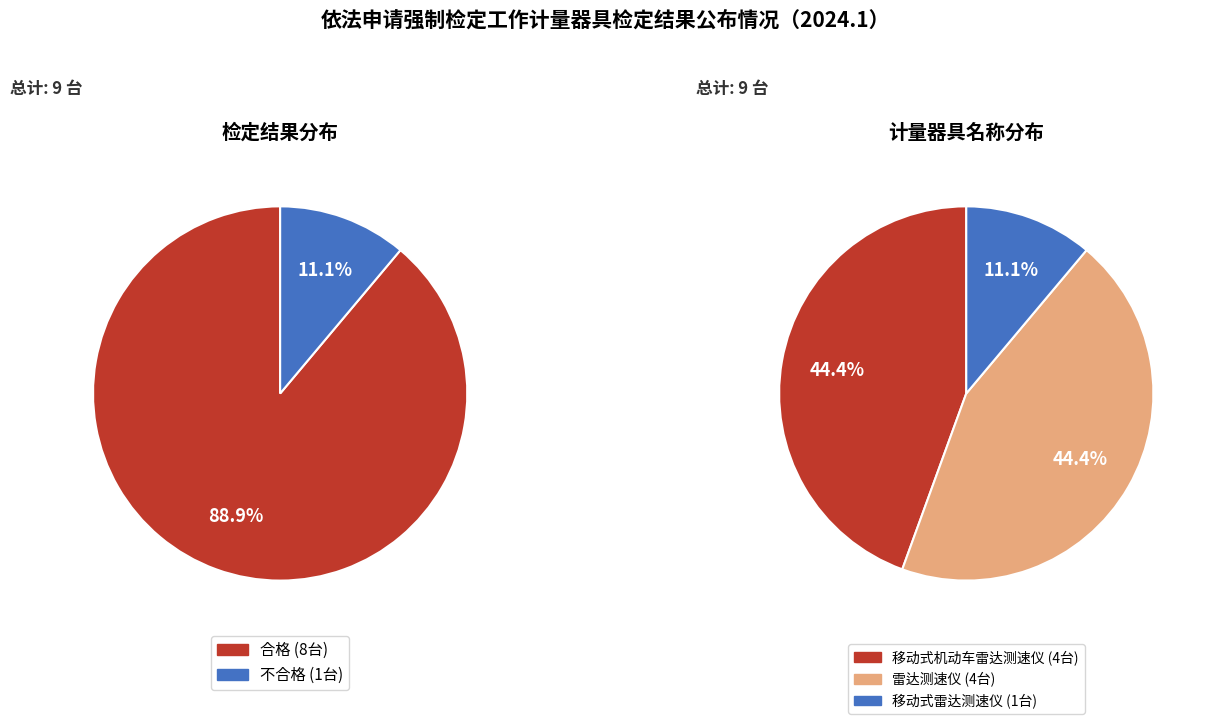

Between 合格 and 不合格, which is larger?

合格